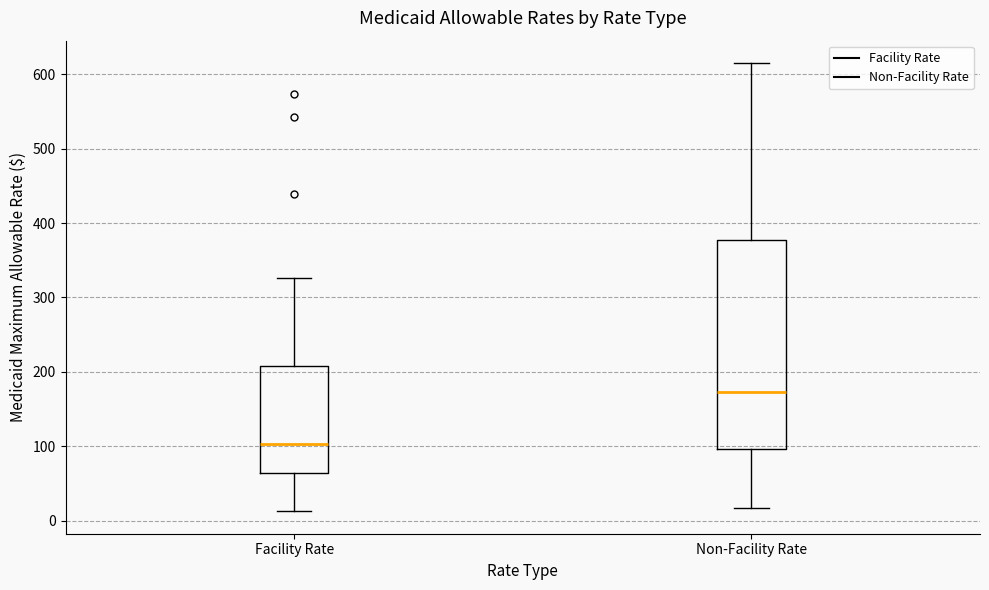

Reading left to right, transcribe this box plot: for each box, give where its median line is, the range the box spans, and where its two whiskers end, as read against the y-axis. The values are not printed on the chart, so give them approximately, as read against the axis.

Facility Rate: median 100, box 60 to 210, whiskers 10 to 330
Non-Facility Rate: median 170, box 100 to 380, whiskers 20 to 620